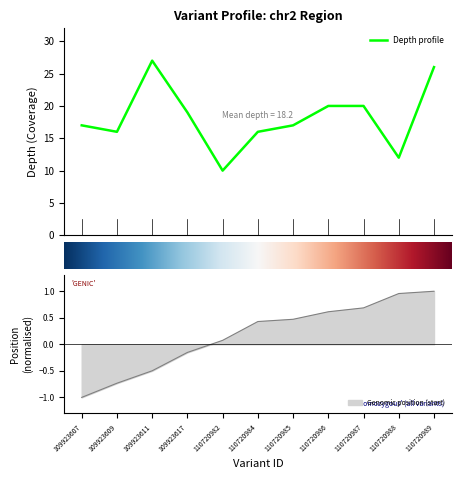

How many lines are shown in the chart?

2